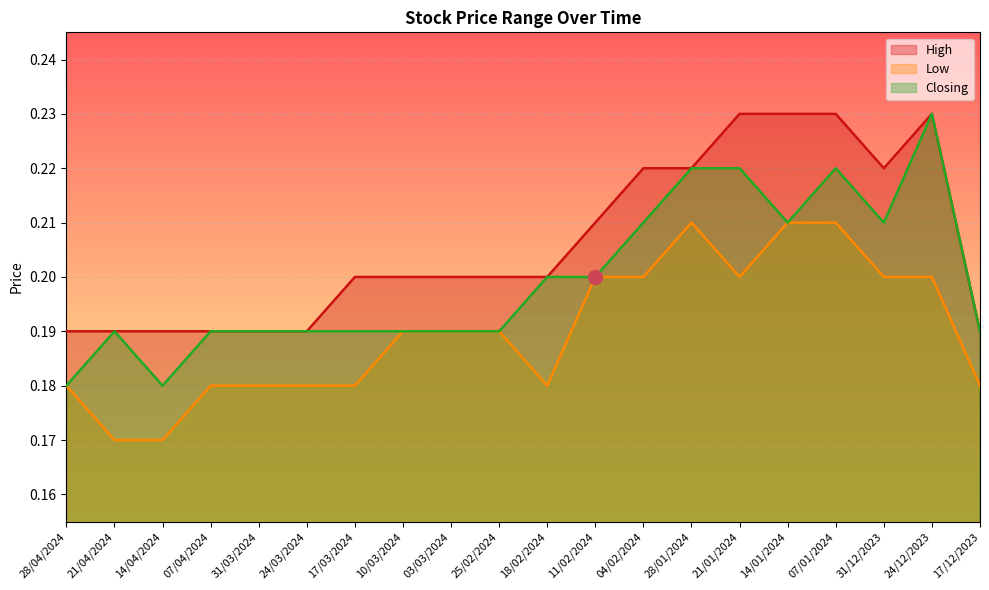

True or false: Low has more than 1 interior local peaks.

False